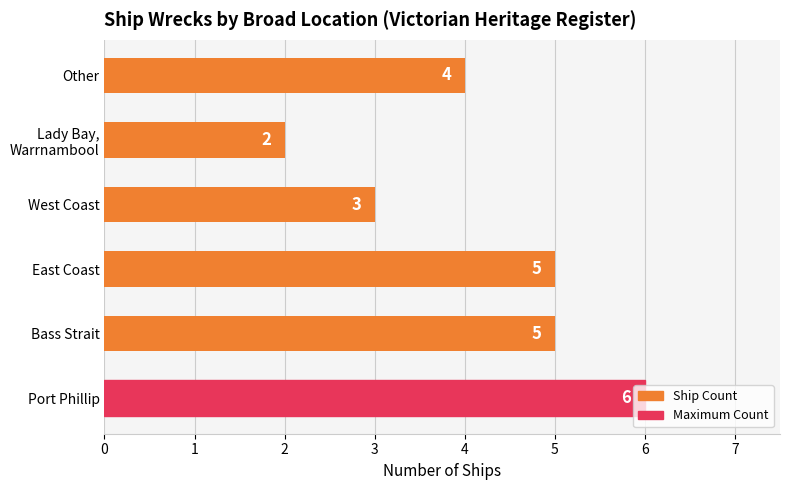

Count the number of data series in this chart.

1